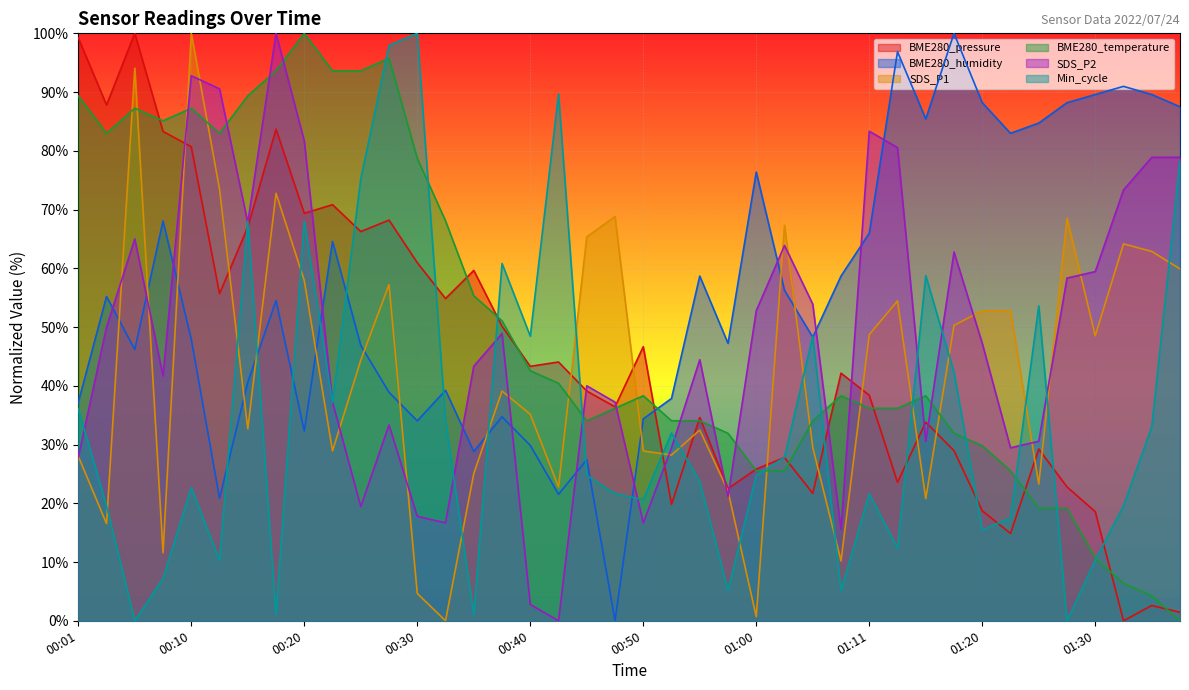

The SDS_P1 series shows 47.6 at 01:06. True or false?

False